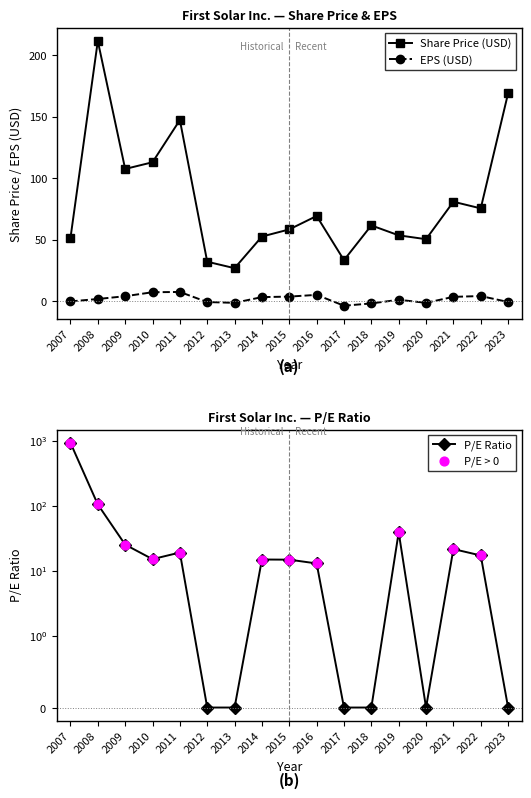

Is the value of EPS at 2017 greater than the value of Share Price at 2010?

No